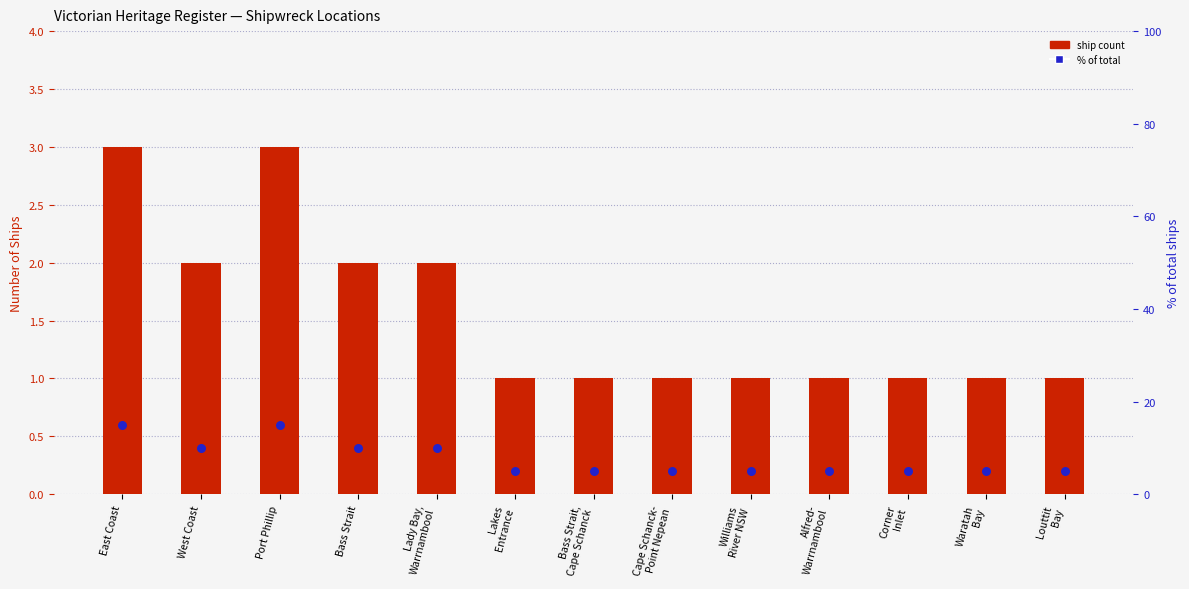

What are all the series names shown in the legend?

ship count, % of total